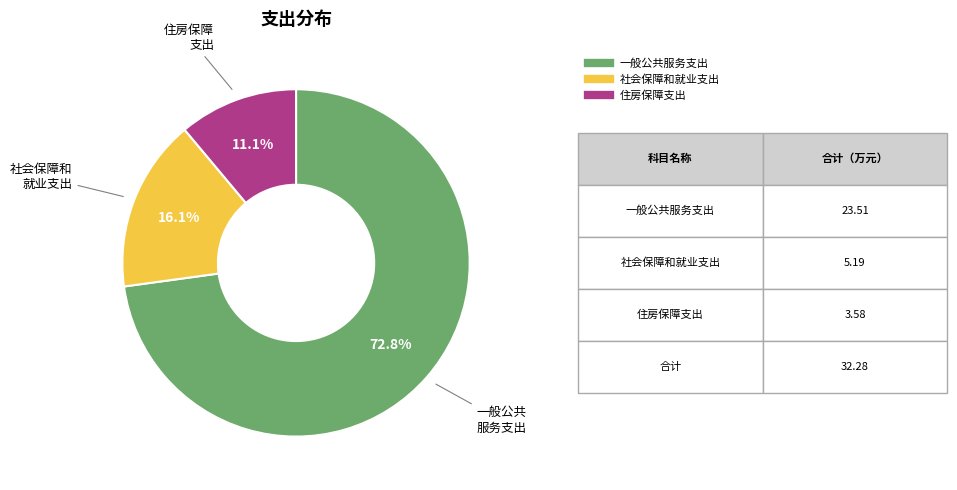

Between 住房保障支出 and 一般公共服务支出, which is larger?

一般公共服务支出